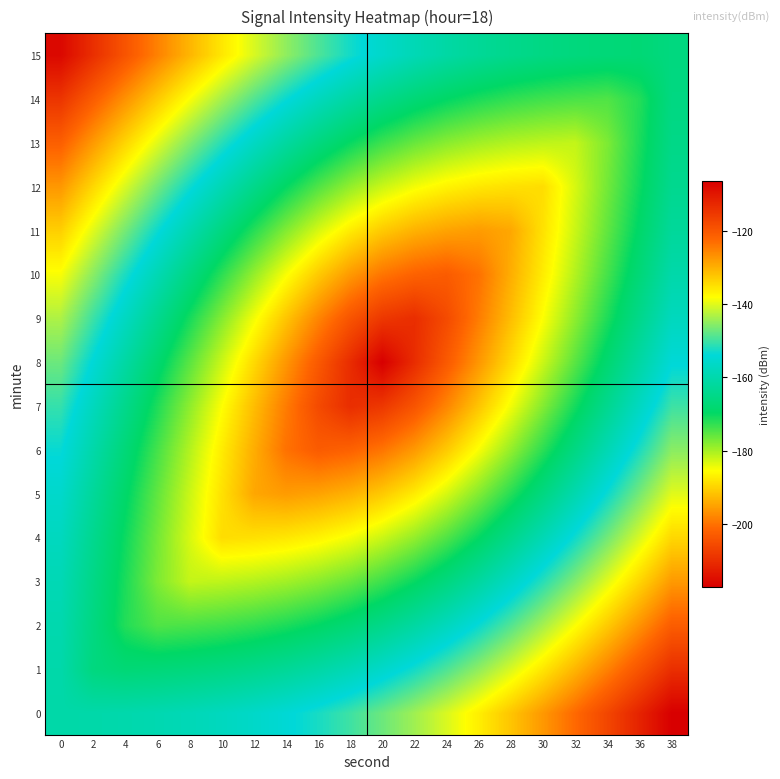

Reading right to left, what are all the values shown in this chart?

0: 38=-106.4	36=-112.0	34=-117.4	32=-122.6	30=-127.5	28=-132.1	26=-136.4	24=-140.4	22=-144.0	20=-147.2	18=-150.0	16=-152.4	14=-154.4	12=-156.1	10=-157.5	8=-158.6	6=-159.4	4=-160.0	2=-160.4	0=-160.6
1: 38=-113.8	36=-119.5	34=-125.1	32=-130.5	30=-135.6	28=-140.5	26=-145.0	24=-149.1	22=-152.7	20=-156.0	18=-158.7	16=-161.1	14=-163.0	12=-164.5	10=-165.6	8=-166.5	6=-167.1	4=-167.5	2=-166.3	0=-160.3
2: 38=-120.8	36=-126.8	34=-132.7	32=-138.3	30=-143.7	28=-148.7	26=-153.4	24=-157.7	22=-161.4	20=-164.7	18=-167.4	16=-169.7	14=-171.4	12=-172.7	10=-173.7	8=-174.3	6=-174.7	4=-171.8	2=-165.8	0=-159.7
3: 38=-127.6	36=-133.9	34=-139.9	32=-145.8	30=-151.4	28=-156.8	26=-161.7	24=-166.2	22=-170.1	20=-173.5	18=-176.1	16=-178.2	14=-179.7	12=-180.8	10=-181.4	8=-181.8	6=-177.4	4=-171.4	2=-165.1	0=-158.8
4: 38=-134.0	36=-140.5	34=-146.8	32=-153.0	30=-158.9	28=-164.6	26=-169.9	24=-174.7	22=-178.8	20=-182.2	18=-184.8	16=-186.7	14=-187.9	12=-188.6	10=-188.9	8=-183.0	6=-176.8	4=-170.5	2=-164.0	0=-157.5
5: 38=-140.0	36=-146.6	34=-153.2	32=-159.7	30=-166.0	28=-172.0	26=-177.8	24=-183.0	22=-187.4	20=-191.0	18=-193.4	16=-195.0	14=-195.8	12=-194.5	10=-188.5	8=-182.2	6=-175.7	4=-169.1	2=-162.5	0=-155.7
6: 38=-145.3	36=-152.2	34=-159.0	32=-165.7	30=-172.3	28=-178.8	26=-185.1	24=-190.9	22=-195.9	20=-199.7	18=-201.9	16=-202.9	14=-200.1	12=-193.8	10=-187.3	8=-180.7	6=-174.0	4=-167.2	2=-160.3	0=-153.5
7: 38=-150.1	36=-157.1	34=-164.0	32=-170.9	30=-177.8	28=-184.7	26=-191.5	24=-198.0	22=-204.1	20=-208.5	18=-210.1	16=-205.5	14=-199.0	12=-192.2	10=-185.3	8=-178.4	6=-171.5	4=-164.6	2=-157.6	0=-150.6
8: 38=-154.2	36=-161.2	34=-168.2	32=-175.2	30=-182.2	28=-189.2	26=-196.2	24=-203.2	22=-210.2	20=-217.2	18=-210.2	16=-203.2	14=-196.2	12=-189.2	10=-182.2	8=-175.2	6=-168.2	4=-161.2	2=-154.2	0=-147.2
9: 38=-157.6	36=-164.6	34=-171.5	32=-178.4	30=-185.3	28=-192.2	26=-199.0	24=-205.5	22=-210.1	20=-208.5	18=-204.1	16=-198.0	14=-191.5	12=-184.7	10=-177.8	8=-170.9	6=-164.0	4=-157.1	2=-150.1	0=-143.1
10: 38=-160.3	36=-167.2	34=-174.0	32=-180.7	30=-187.3	28=-193.8	26=-200.1	24=-202.9	22=-201.9	20=-199.7	18=-195.9	16=-190.9	14=-185.1	12=-178.8	10=-172.3	8=-165.7	6=-159.0	4=-152.2	2=-145.3	0=-138.5
11: 38=-162.5	36=-169.1	34=-175.7	32=-182.2	30=-188.5	28=-194.5	26=-195.8	24=-195.0	22=-193.4	20=-191.0	18=-187.4	16=-183.0	14=-177.8	12=-172.0	10=-166.0	8=-159.7	6=-153.2	4=-146.6	2=-140.0	0=-133.2
12: 38=-164.0	36=-170.5	34=-176.8	32=-183.0	30=-188.9	28=-188.6	26=-187.9	24=-186.7	22=-184.8	20=-182.2	18=-178.8	16=-174.7	14=-169.9	12=-164.6	10=-158.9	8=-153.0	6=-146.8	4=-140.5	2=-134.0	0=-127.5
13: 38=-165.1	36=-171.4	34=-177.4	32=-181.8	30=-181.4	28=-180.8	26=-179.7	24=-178.2	22=-176.1	20=-173.5	18=-170.1	16=-166.2	14=-161.7	12=-156.8	10=-151.4	8=-145.8	6=-139.9	4=-133.9	2=-127.6	0=-121.3
14: 38=-165.8	36=-171.8	34=-174.7	32=-174.3	30=-173.7	28=-172.7	26=-171.4	24=-169.7	22=-167.4	20=-164.7	18=-161.4	16=-157.7	14=-153.4	12=-148.7	10=-143.7	8=-138.3	6=-132.7	4=-126.8	2=-120.8	0=-114.7
15: 38=-166.3	36=-167.5	34=-167.1	32=-166.5	30=-165.6	28=-164.5	26=-163.0	24=-161.1	22=-158.7	20=-156.0	18=-152.7	16=-149.1	14=-145.0	12=-140.5	10=-135.6	8=-130.5	6=-125.1	4=-119.5	2=-113.8	0=-107.8